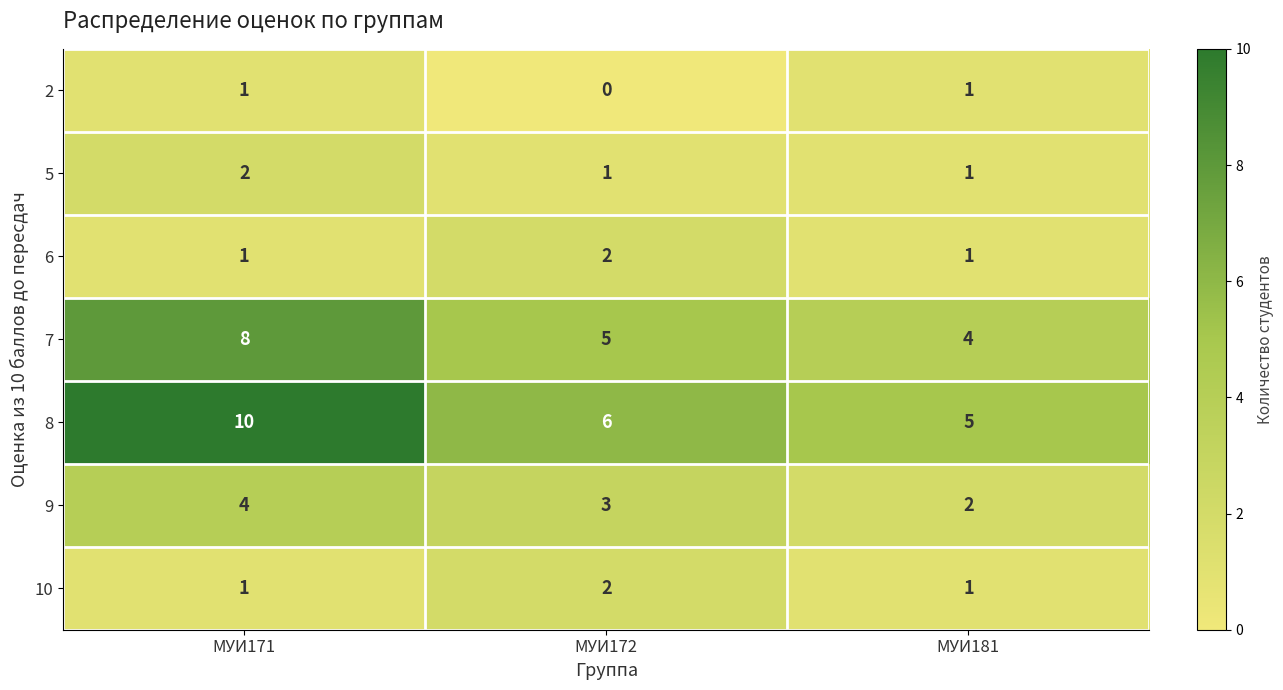

What is the difference between the maximum and minimum values in the 8 series?

5